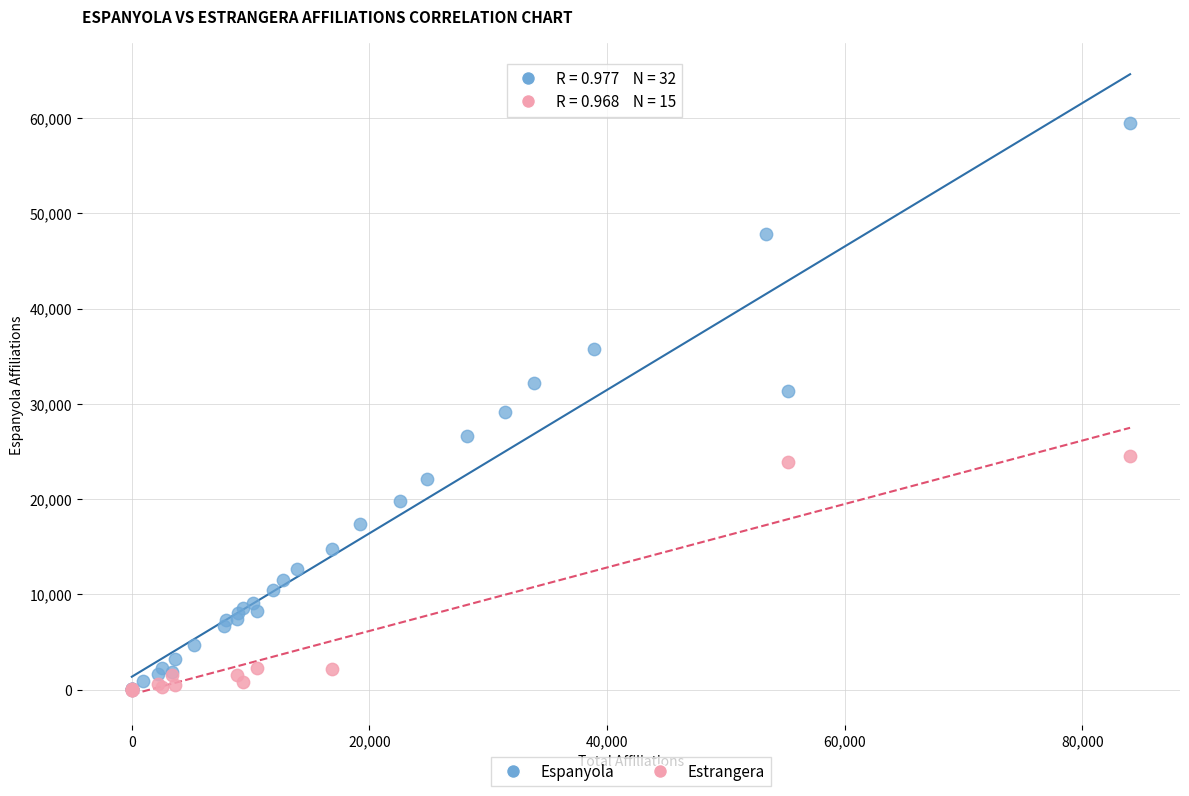

Which series has the largest Y range (max minus min)?

Espanyola